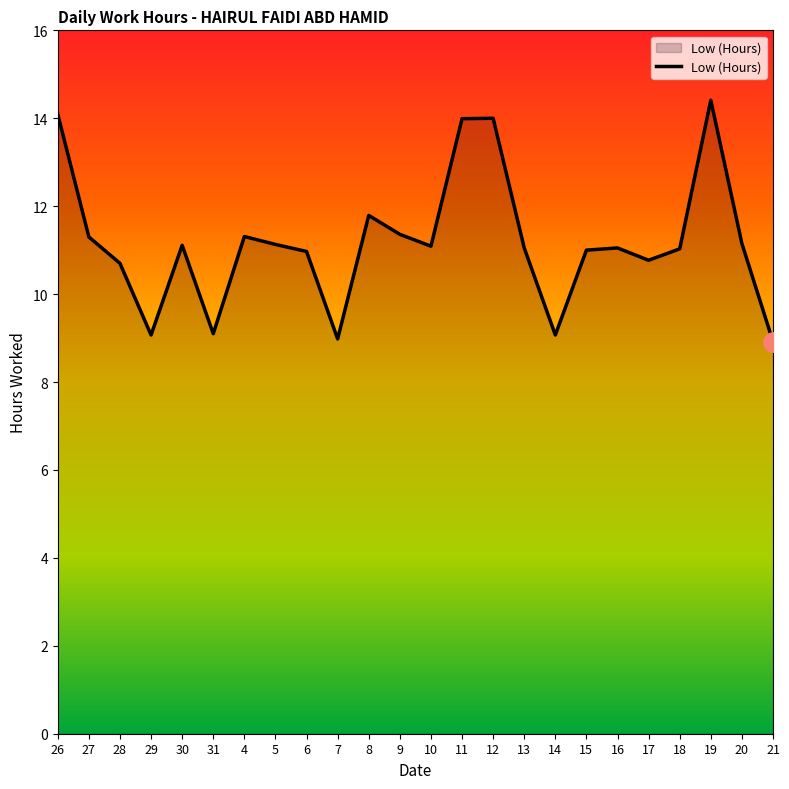

What position from the right is 19?

3